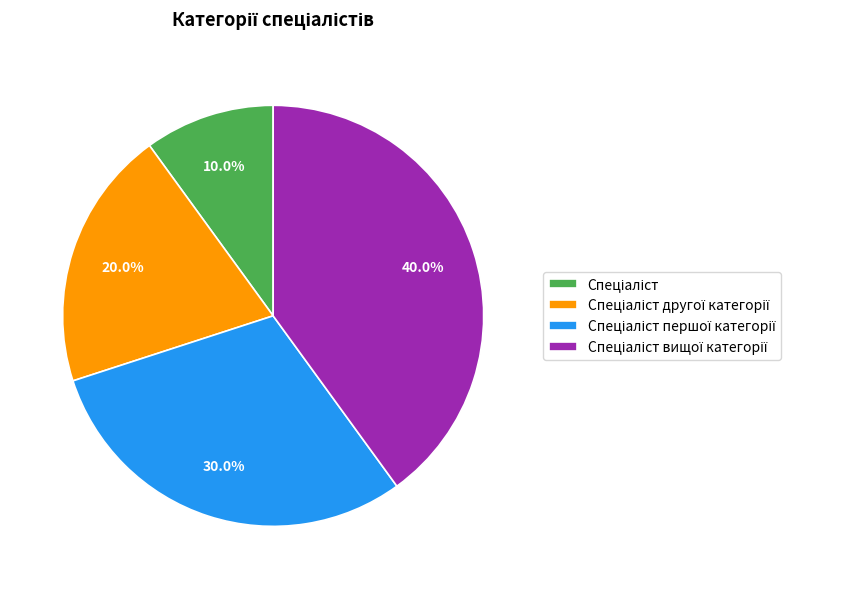

Does any single category account for the majority?

No